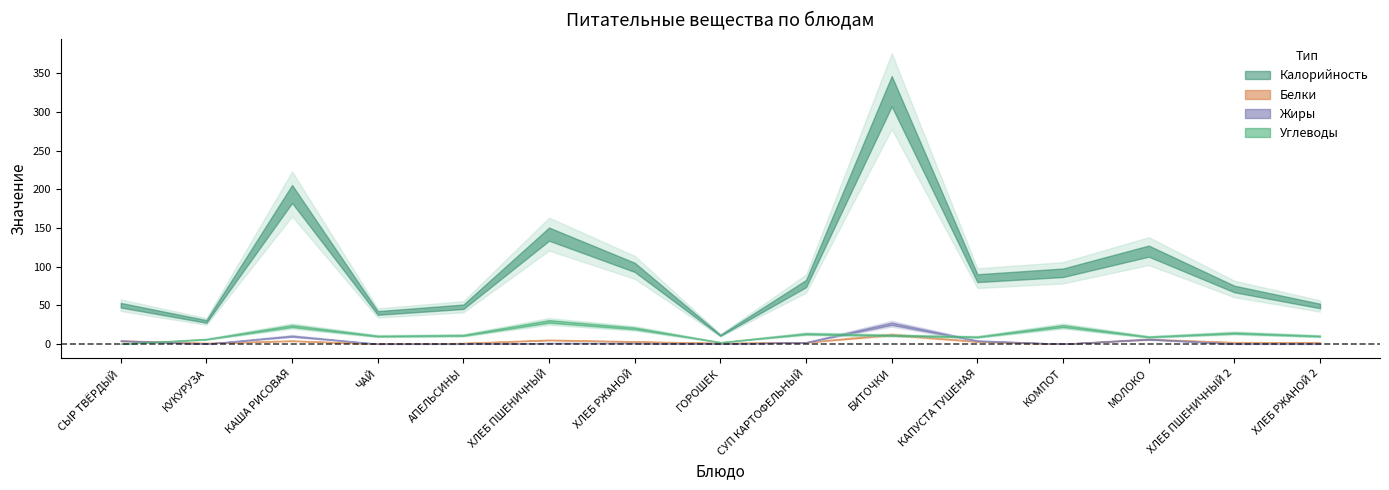

Does the chart have visible grid lines?

No